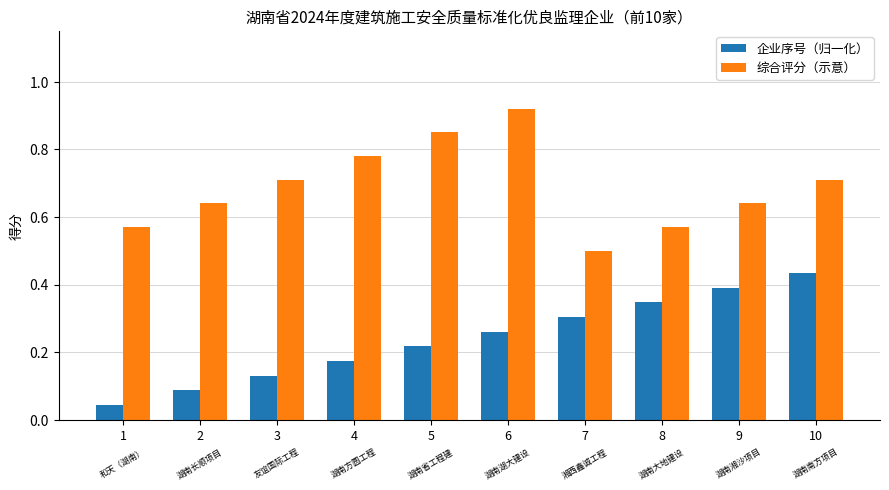

At how many categories does at least one series exceed 0?

10